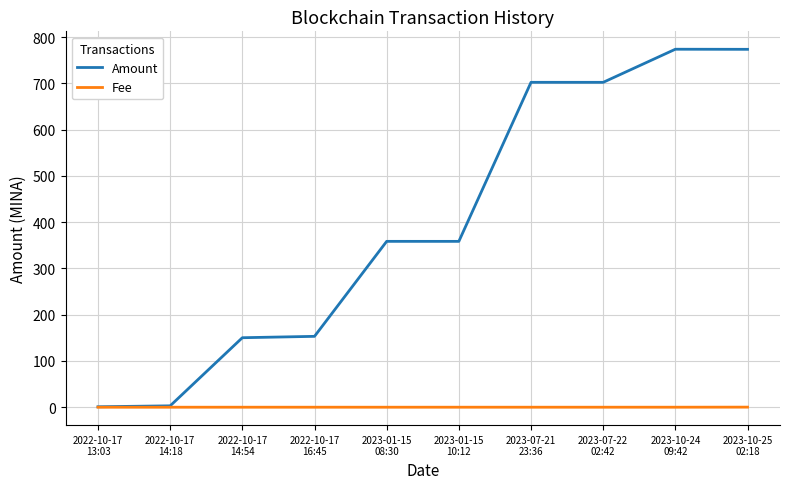

Which series has the largest range (max minus min)?

Amount